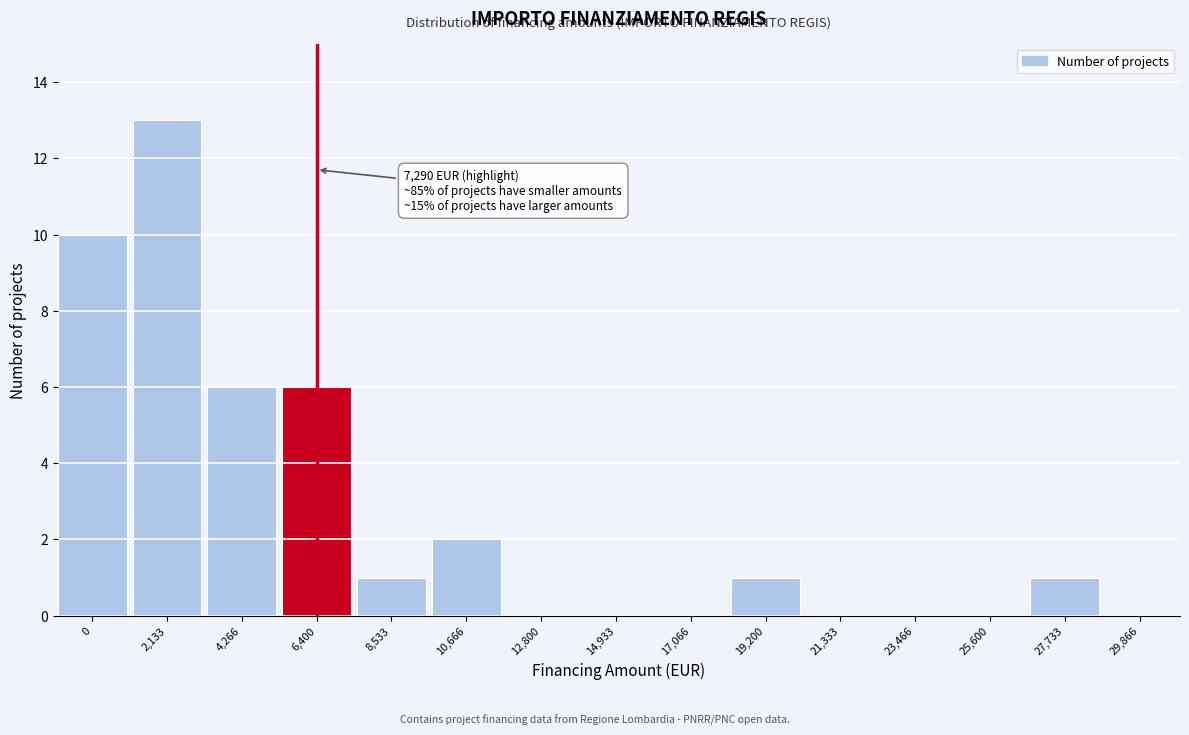

Reading left to right, extract all data points from this chart.

0=10	2,133=13	4,266=6	6,400=6	8,533=1	10,666=2	12,800=0	14,933=0	17,066=0	19,200=1	21,333=0	23,466=0	25,600=0	27,733=1	29,866=0